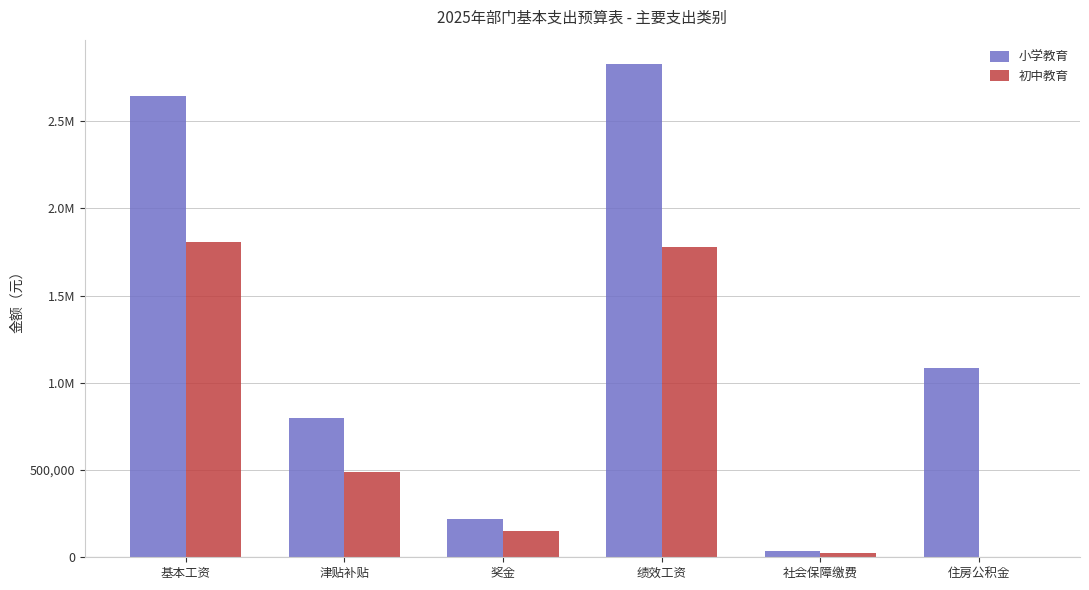

How many data points in 小学教育 are above 1087552?

2